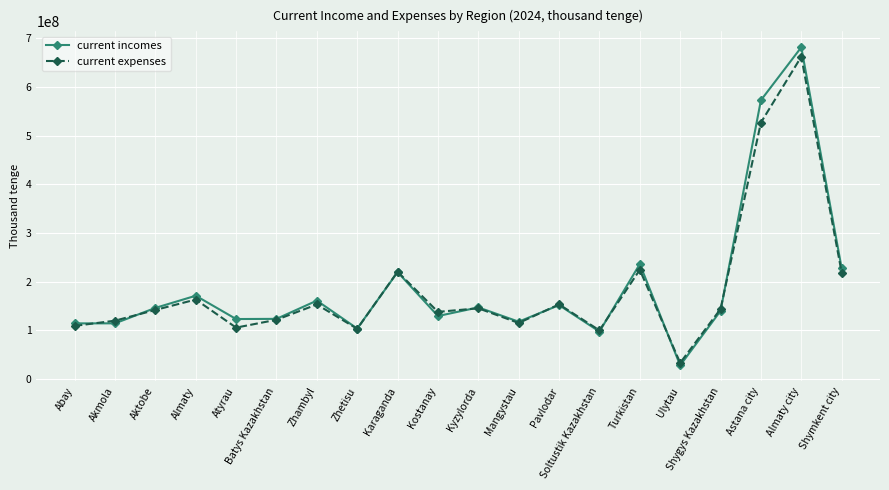

Which series has the widest spread of values?

current incomes